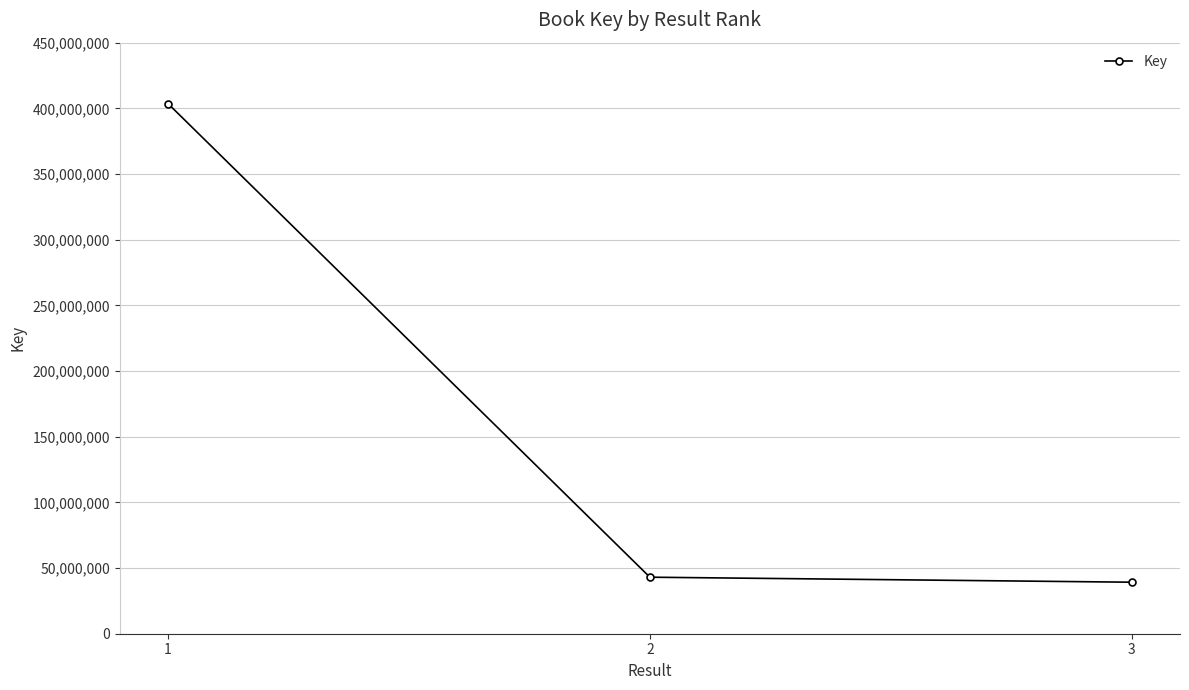

What is the difference between the second highest and minimum values?

3815140